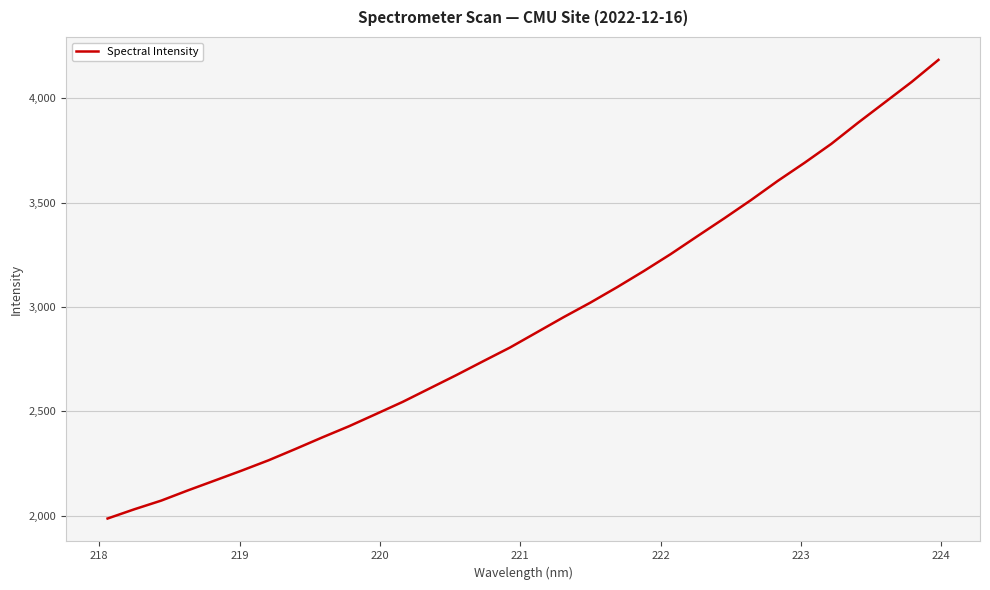

What is the smallest value displayed?

1986.4